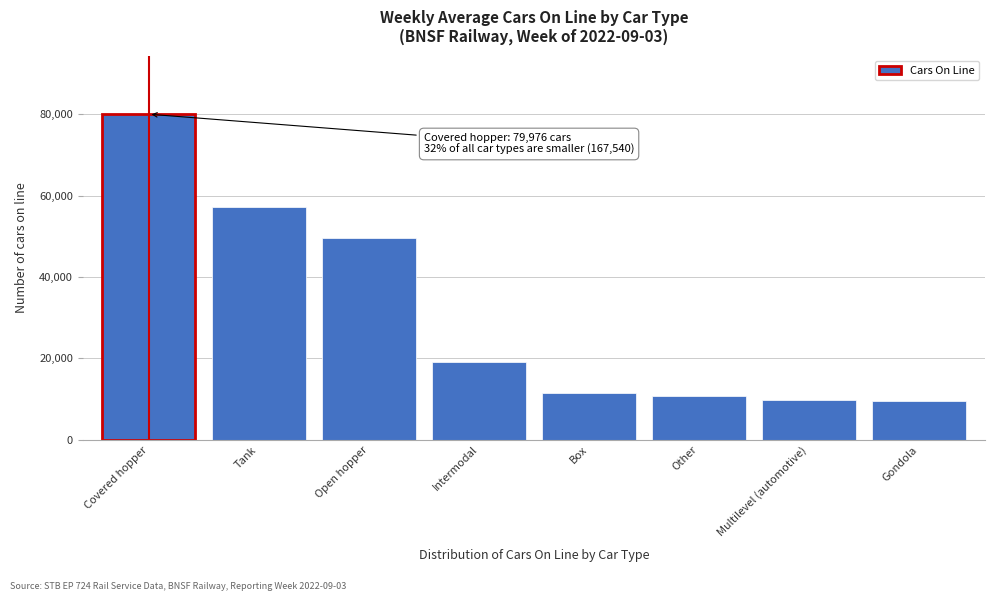

What is the label of the 3rd bar from the right?

Other